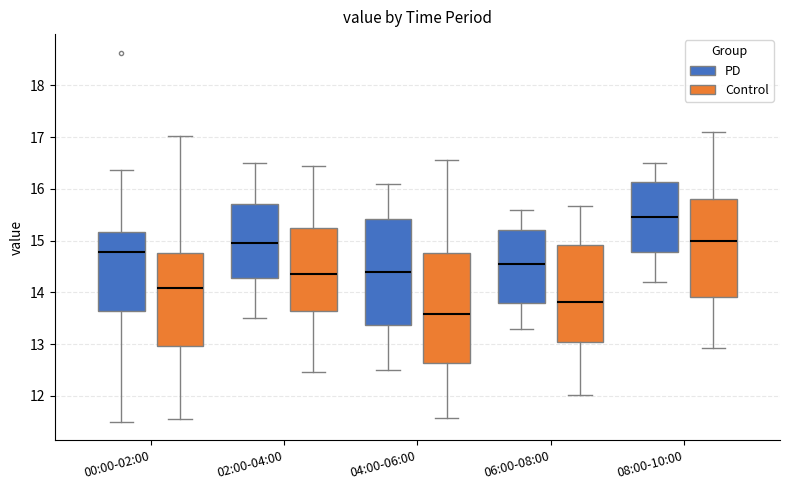

Which box's median line is the highest?

08:00-10:00 (PD)